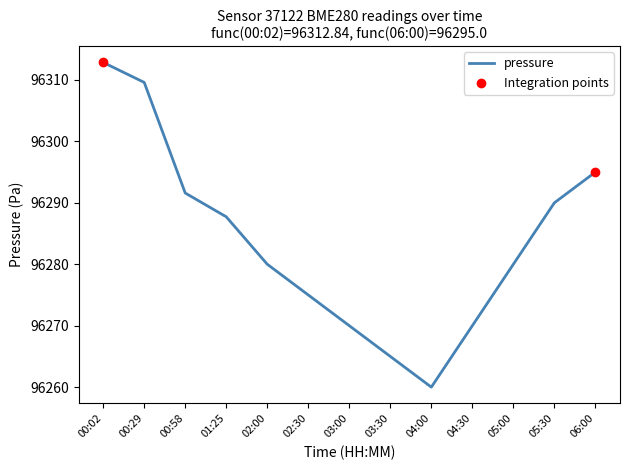

Which has a higher value, 03:30 or 02:30?

02:30